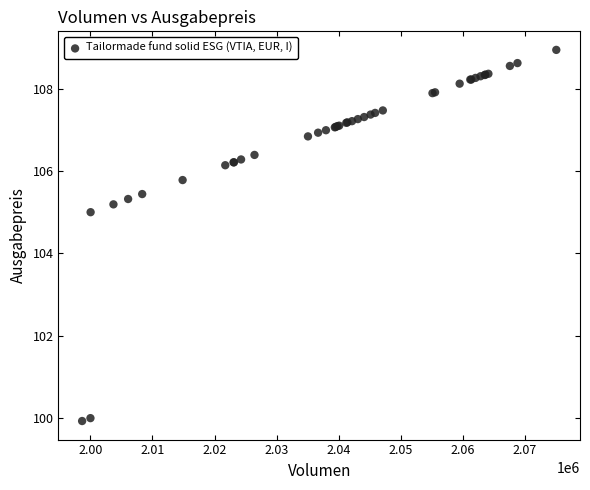

What Y value in the scatter plot is closest to 104?

105.0